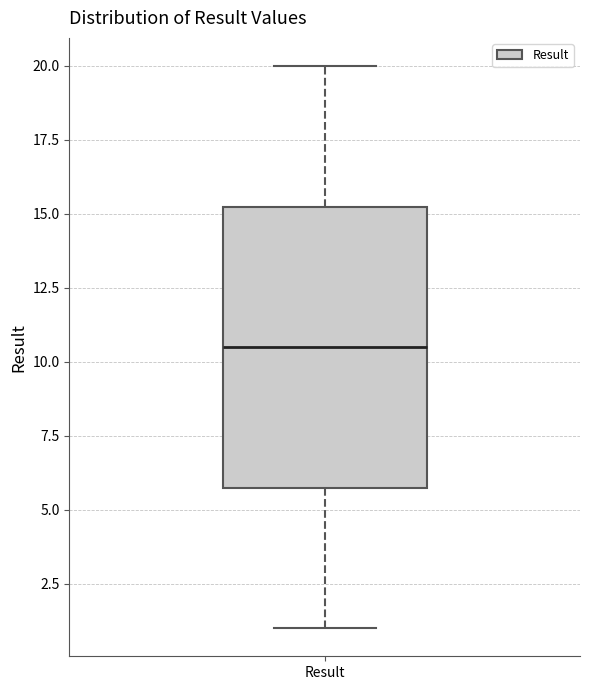

Read this box plot against the y-axis: the position of the median line, the range covered by the box, and the ends of both whiskers. The values are not printed on the chart, so give them approximately, as read against the axis.

median 10.5, box 6.0 to 15.5, whiskers 1.0 to 20.0